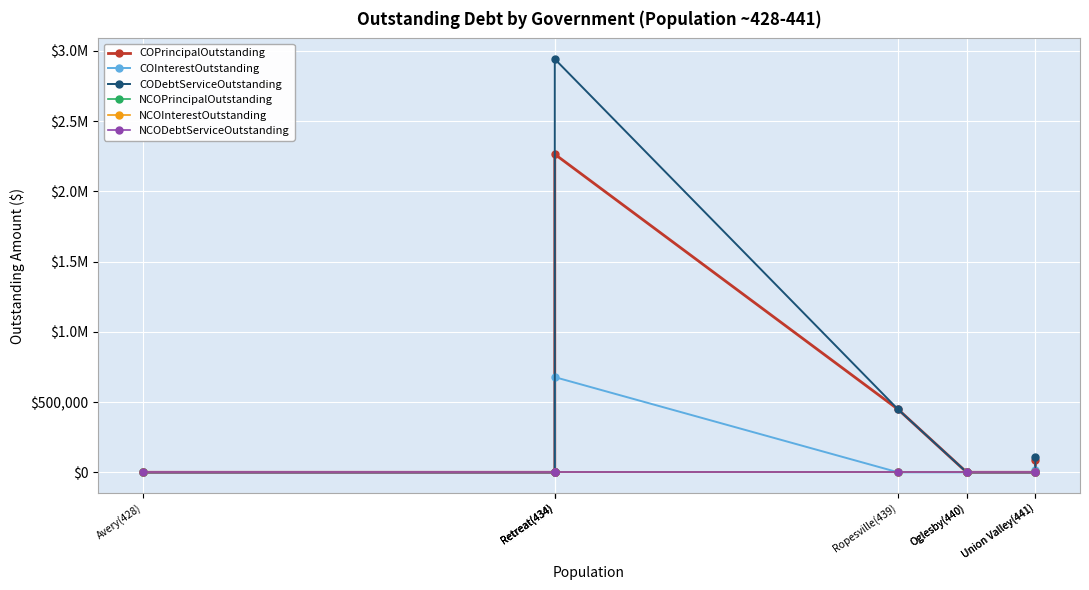

True or false: NCOPrincipalOutstanding and CODebtServiceOutstanding intersect in this chart.

False